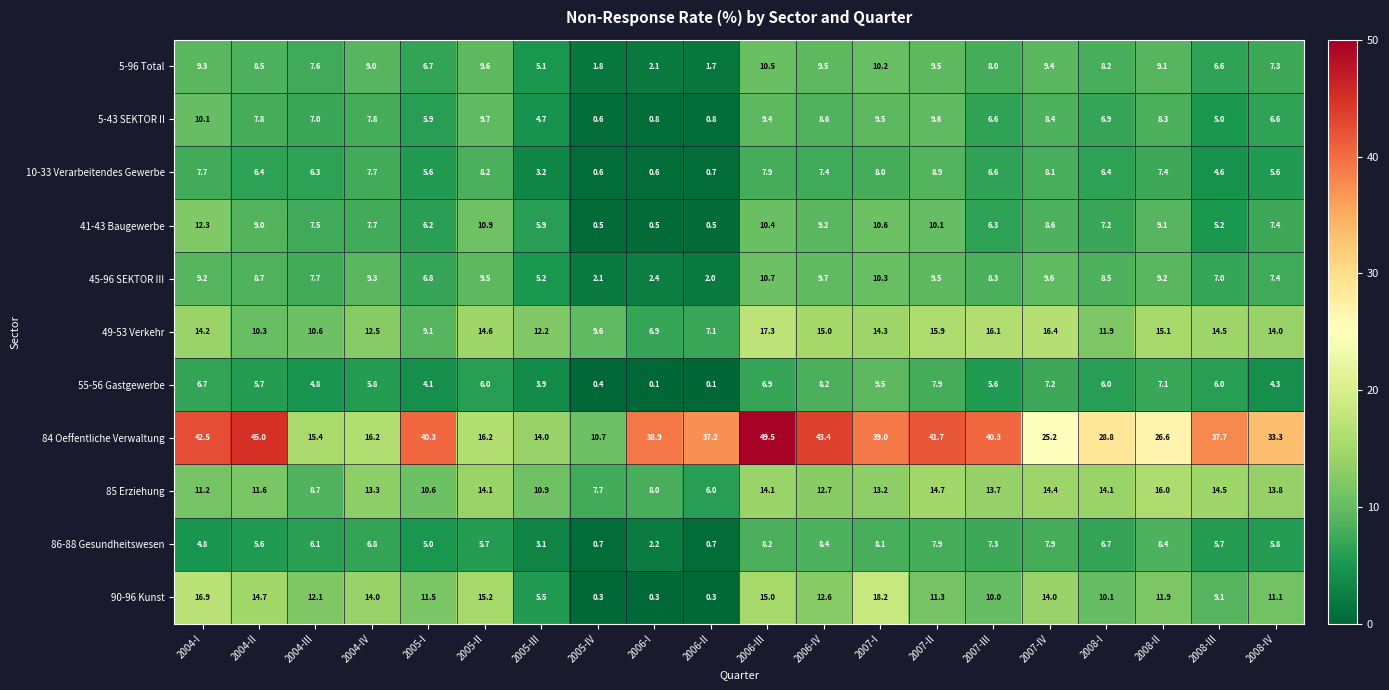

What is the difference between the maximum and minimum values in the 86-88 Gesundheitswesen series?

7.7